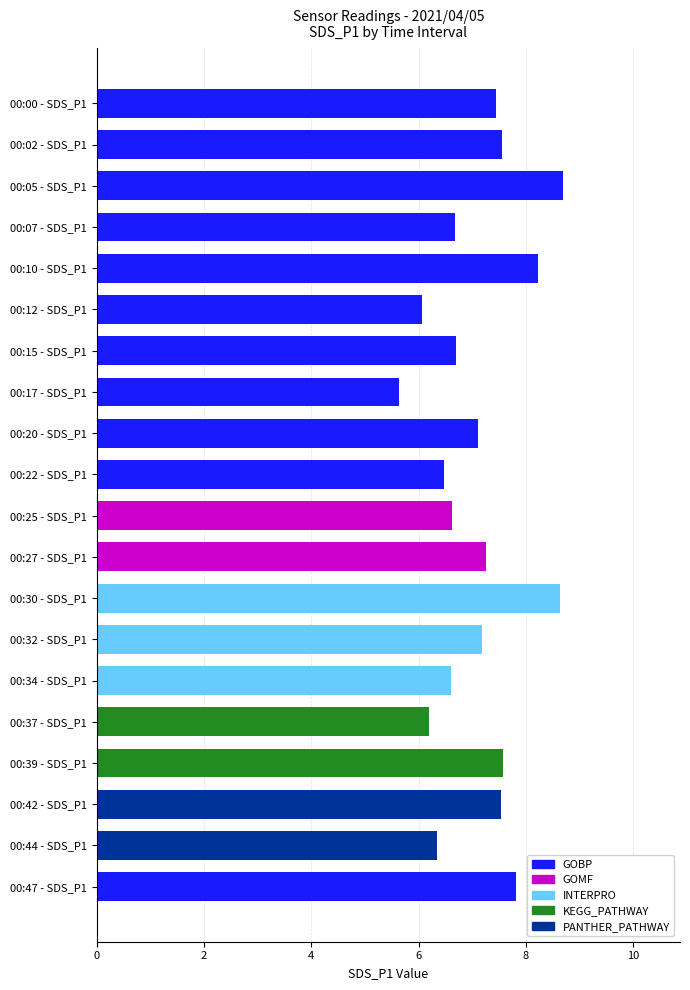

What is the label of the 17th bar from the top?

00:39 - SDS_P1